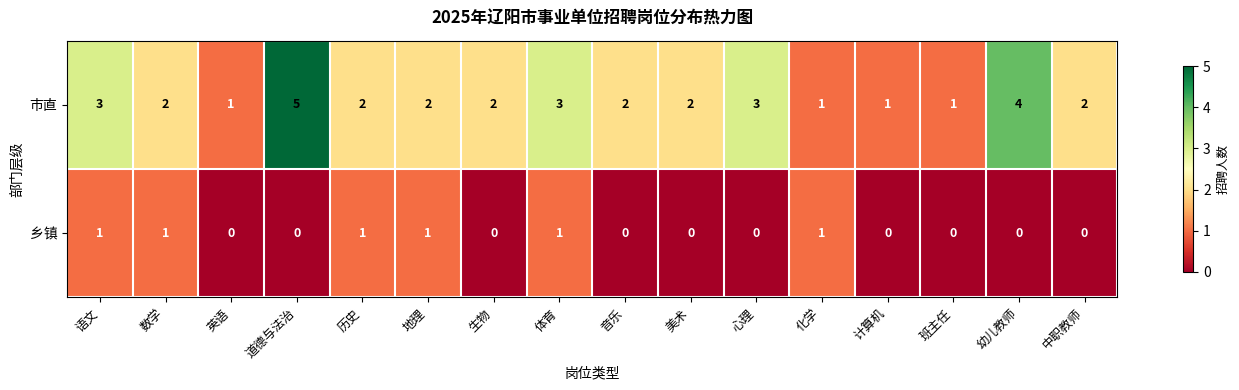

Which series has the largest total across all categories?

市直